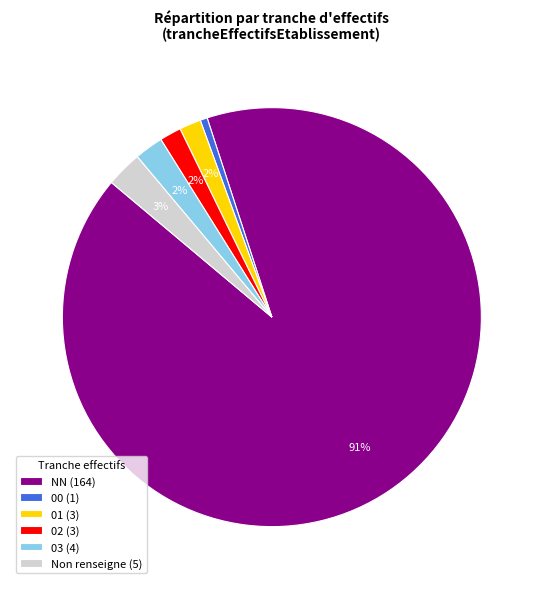

How many segments does this pie chart have?

6